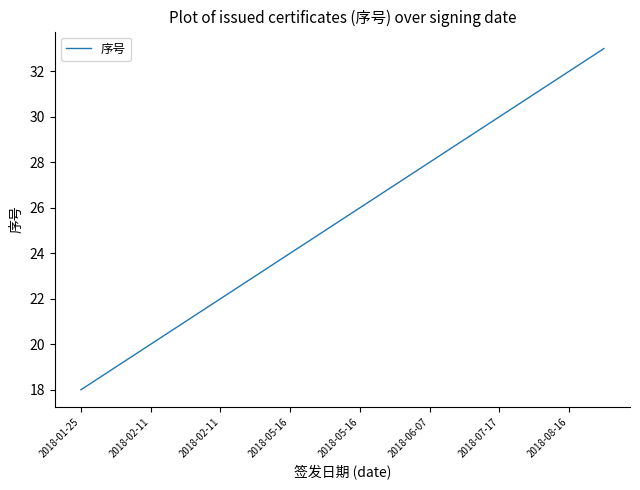

Reading right to left, transcribe all the data shown in this chart.

33	32	31	30	29	28	27	26	25	24	23	22	21	20	19	18